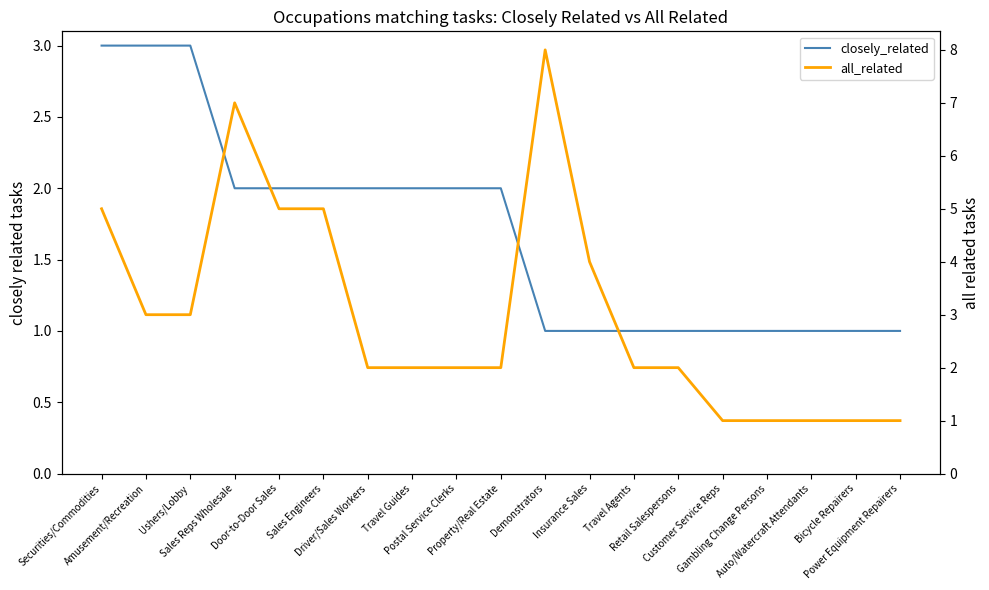

How many lines are shown in the chart?

2